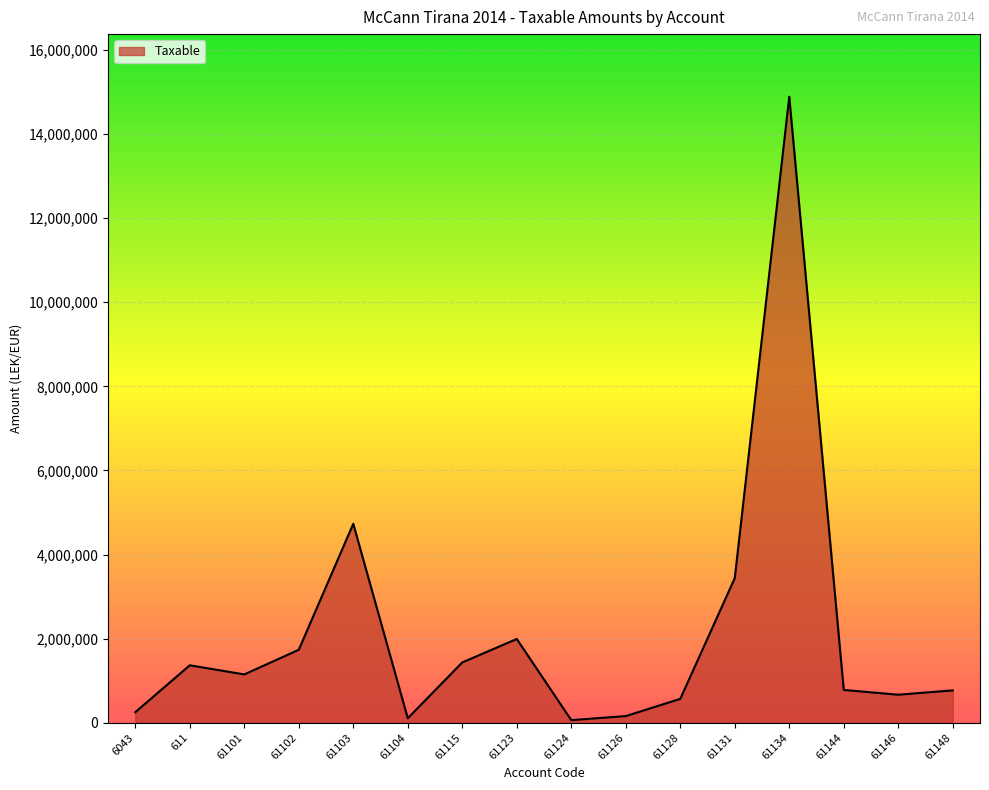

What is the difference between the maximum and minimum values?

14826046.6